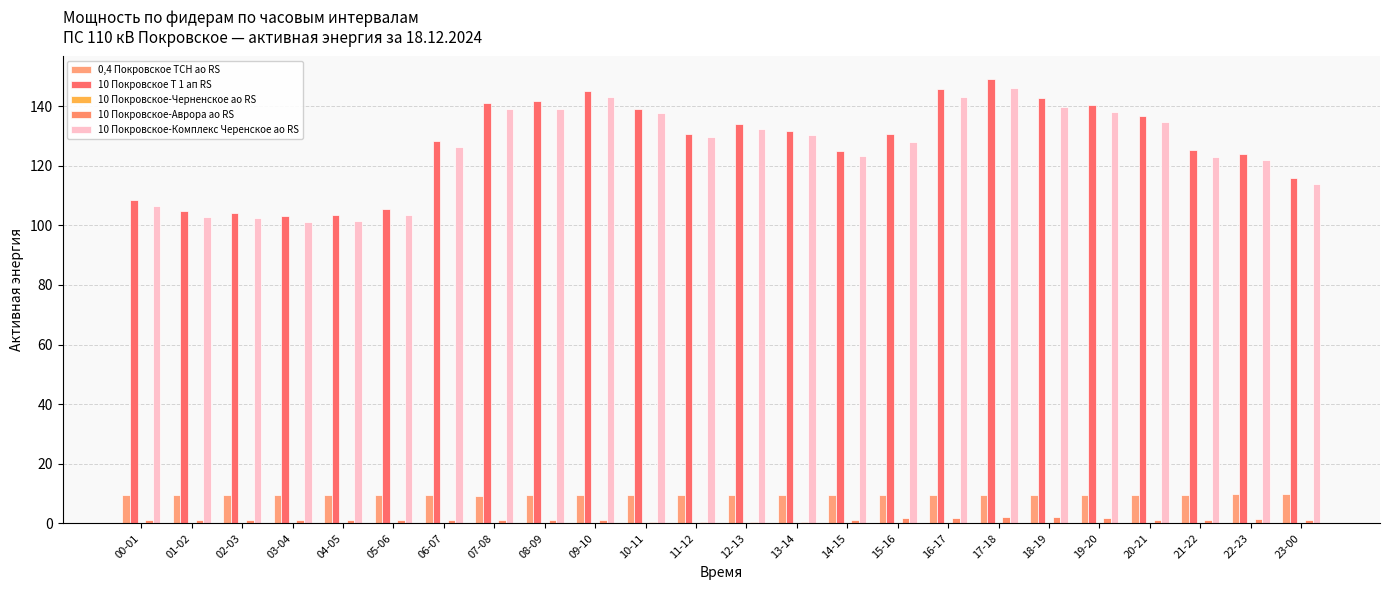

How many series are shown in this chart?

5